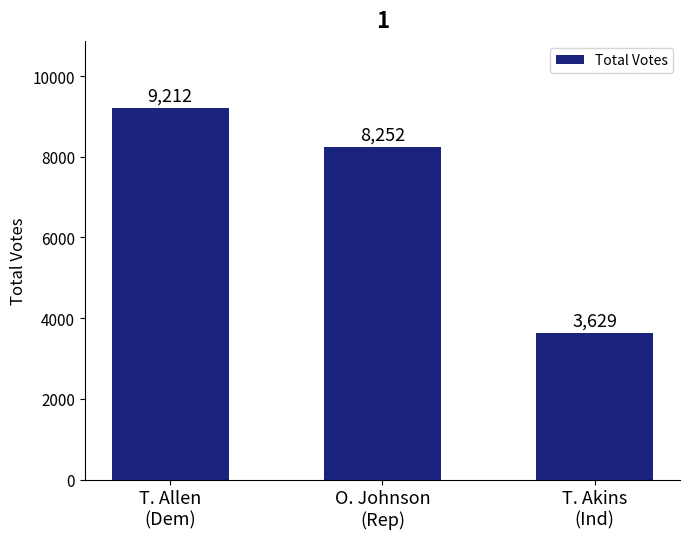

At which category does the chart reach its minimum across all series?

T. Akins
(Ind)